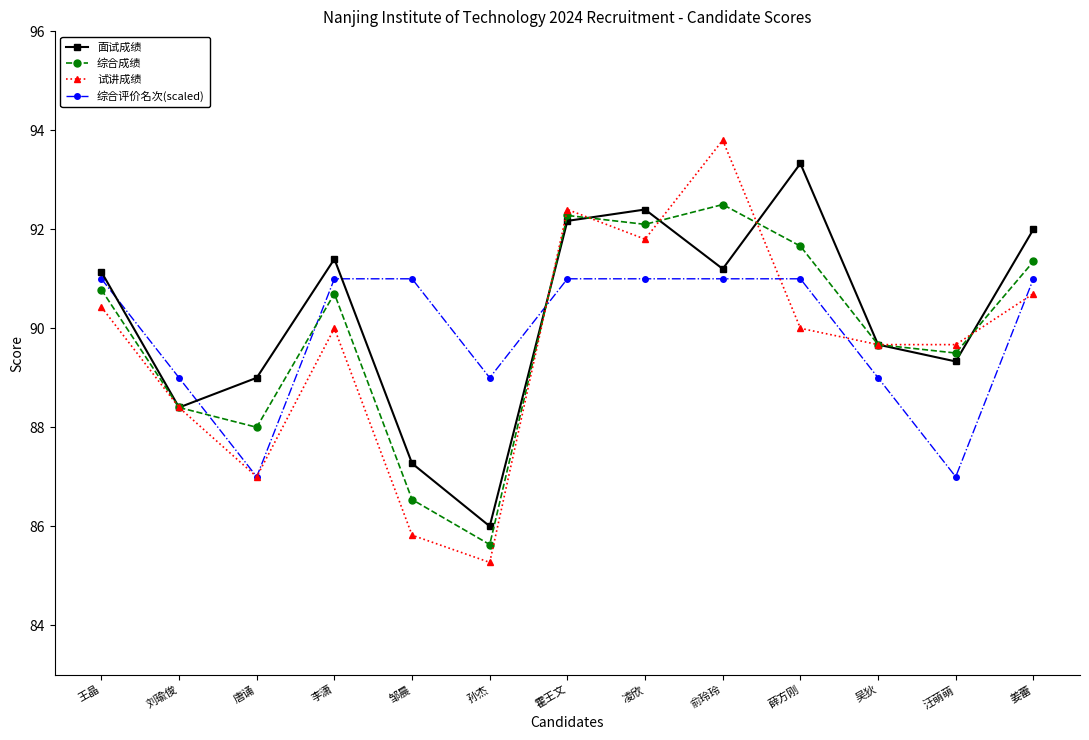

List the series in order of their peak value, highest first.

试讲成绩, 面试成绩, 综合成绩, 综合评价名次(scaled)